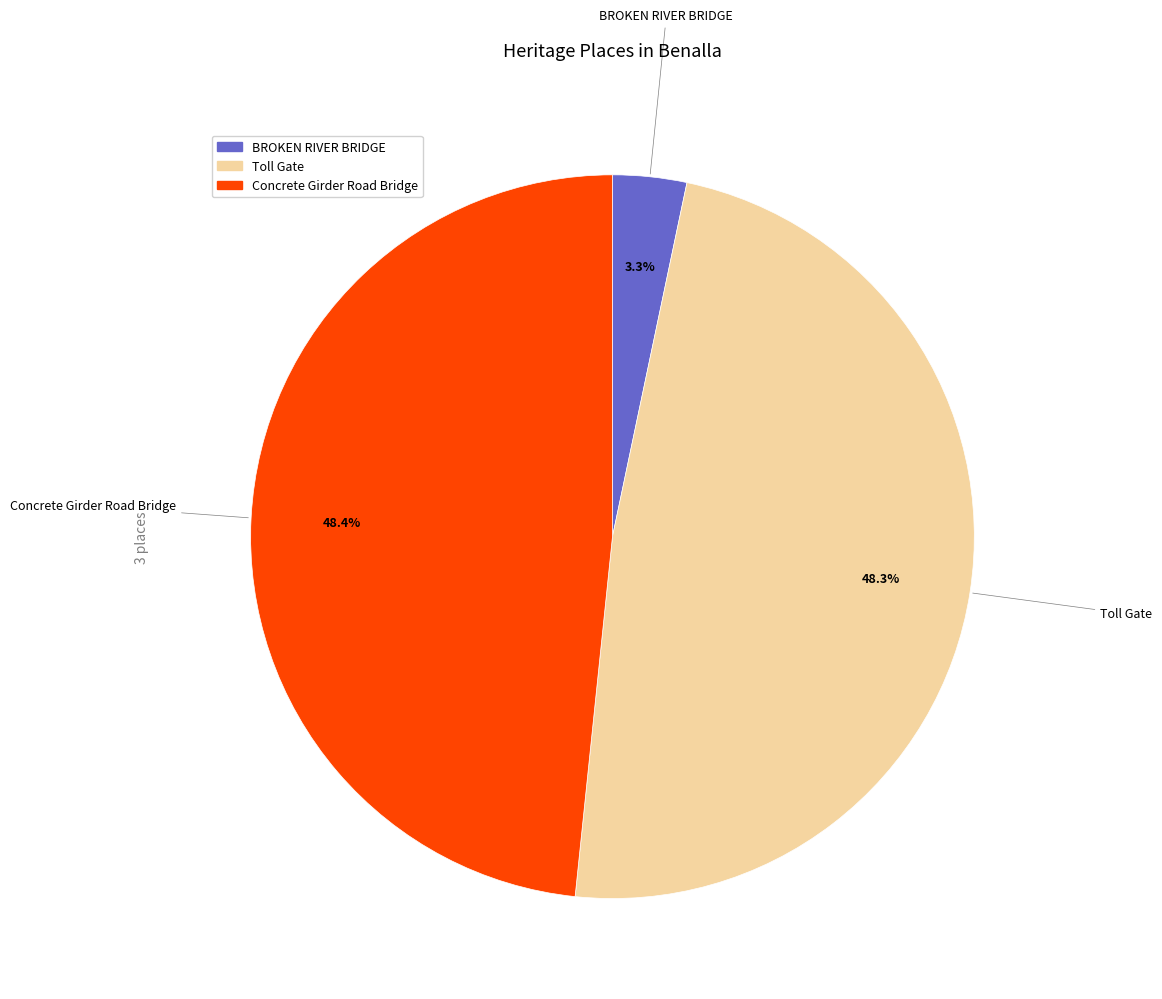

Which category has the smallest portion of the pie?

BROKEN RIVER BRIDGE